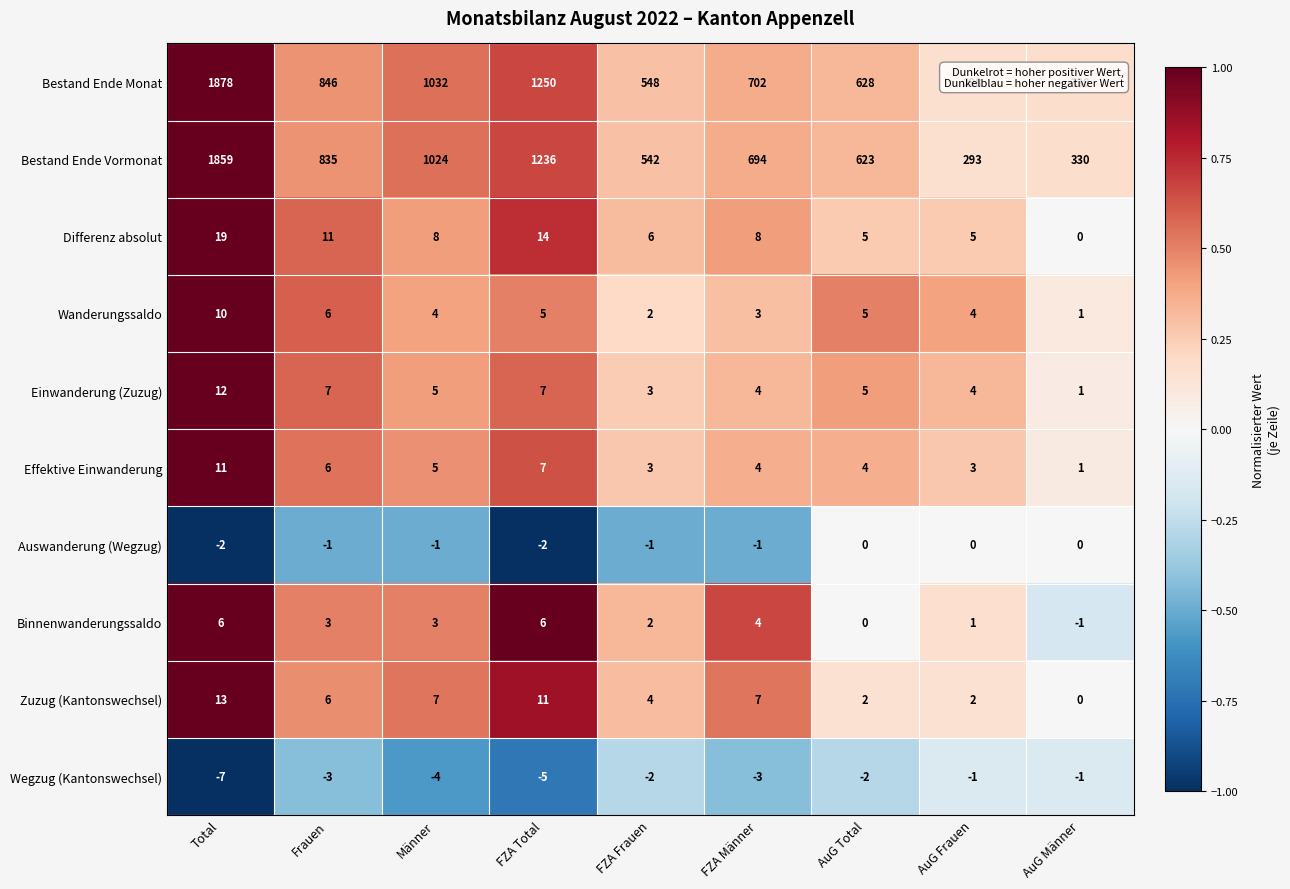

Is it true that Bestand Ende Vormonat equals 1343 at Männer?

False